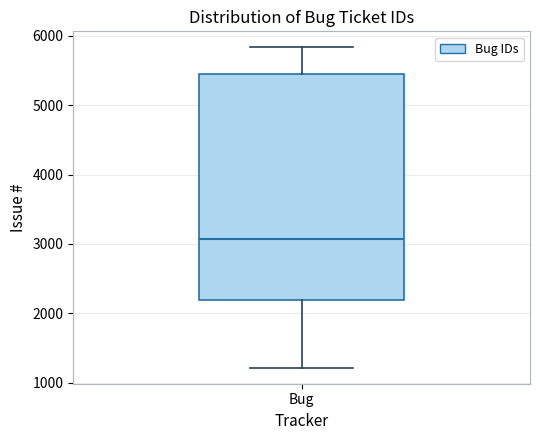

Read this box plot against the y-axis: the position of the median line, the range covered by the box, and the ends of both whiskers. The values are not printed on the chart, so give them approximately, as read against the axis.

median 3100, box 2200 to 5400, whiskers 1200 to 5800